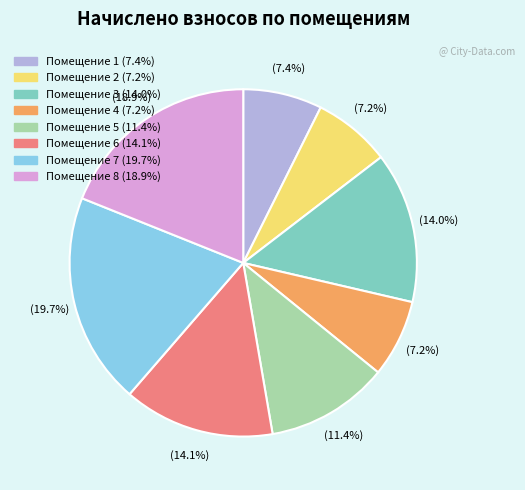

Does any single category account for the majority?

No